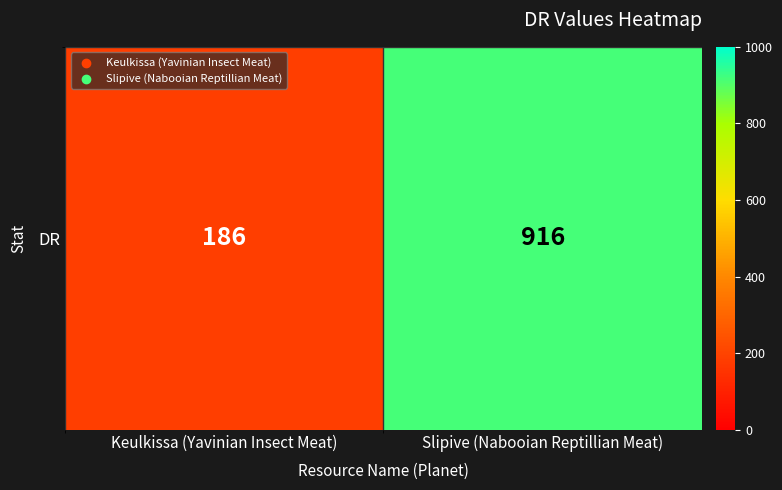

Reading left to right, extract all data points from this chart.

Keulkissa (Yavinian Insect Meat)=186	Slipive (Nabooian Reptillian Meat)=916